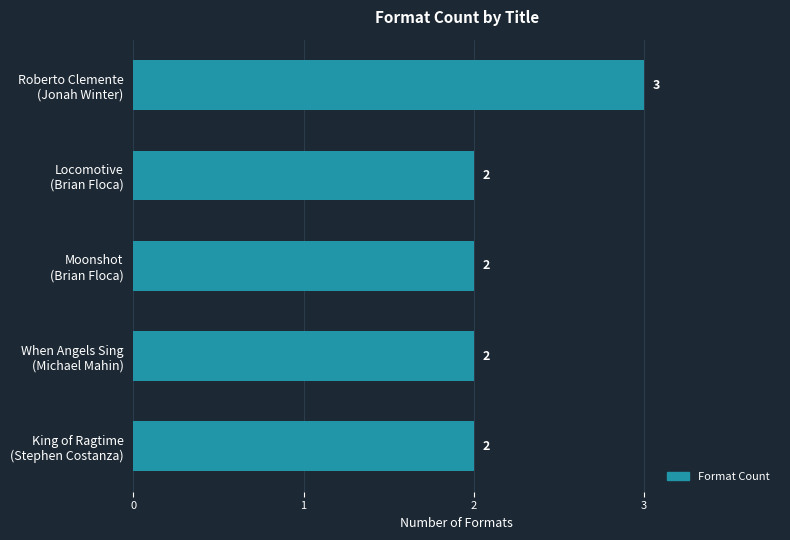

How many values are between 2 and 3?

5